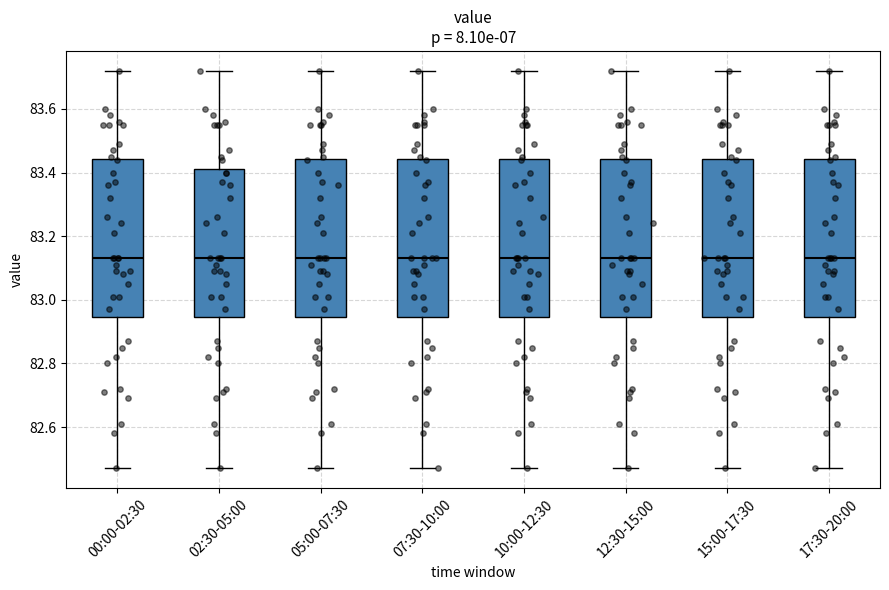

Where is the lower edge of the box for 12:30-15:00 on the y-axis? The values are not printed on the chart, so give them approximately, as read against the axis.

82.94